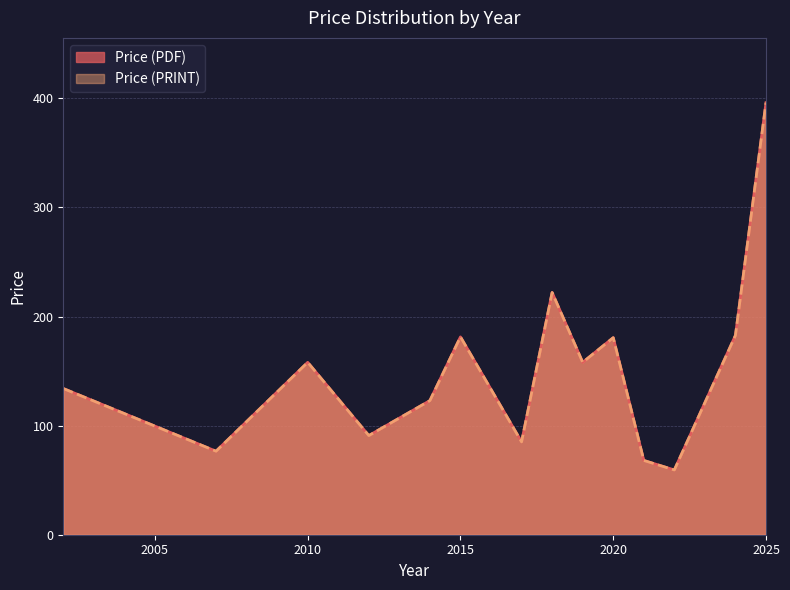

Does the chart display data point markers on the line(s)?

No